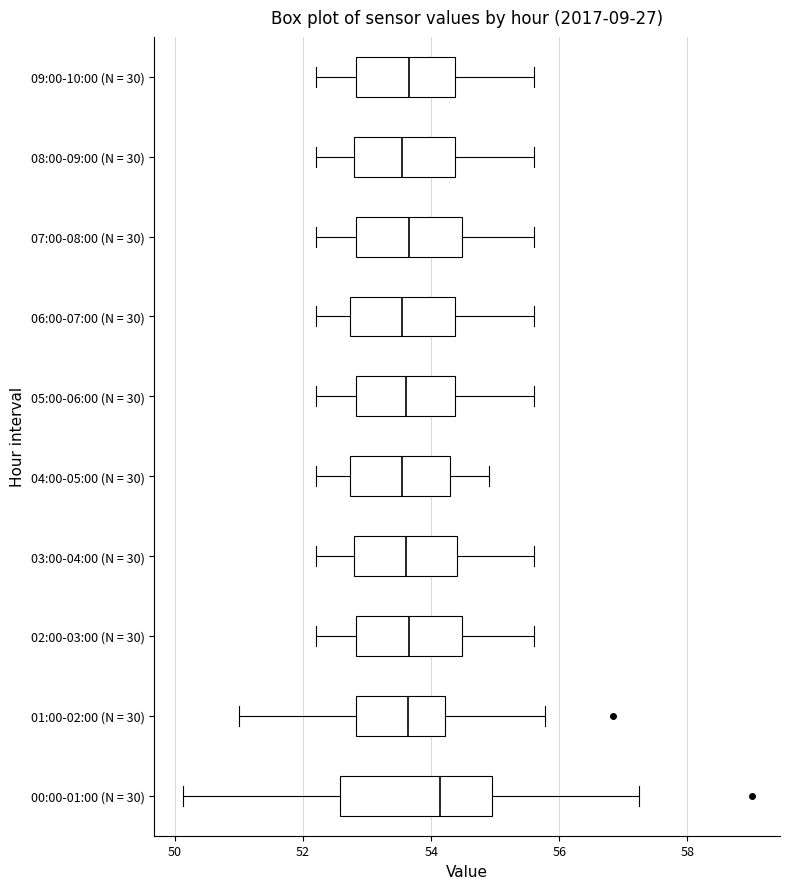

Reading bottom to top, read every box against the x-axis: the position of its median line, the range the box covers, and the ends of its whiskers. The values are not printed on the chart, so give them approximately, as read against the axis.

00:00-01:00 (N = 30): median 54.2, box 52.6 to 55.0, whiskers 50.2 to 57.2
01:00-02:00 (N = 30): median 53.6, box 52.8 to 54.2, whiskers 51.0 to 55.8
02:00-03:00 (N = 30): median 53.6, box 52.8 to 54.4, whiskers 52.2 to 55.6
03:00-04:00 (N = 30): median 53.6, box 52.8 to 54.4, whiskers 52.2 to 55.6
04:00-05:00 (N = 30): median 53.6, box 52.8 to 54.4, whiskers 52.2 to 55.0
05:00-06:00 (N = 30): median 53.6, box 52.8 to 54.4, whiskers 52.2 to 55.6
06:00-07:00 (N = 30): median 53.6, box 52.8 to 54.4, whiskers 52.2 to 55.6
07:00-08:00 (N = 30): median 53.6, box 52.8 to 54.4, whiskers 52.2 to 55.6
08:00-09:00 (N = 30): median 53.6, box 52.8 to 54.4, whiskers 52.2 to 55.6
09:00-10:00 (N = 30): median 53.6, box 52.8 to 54.4, whiskers 52.2 to 55.6